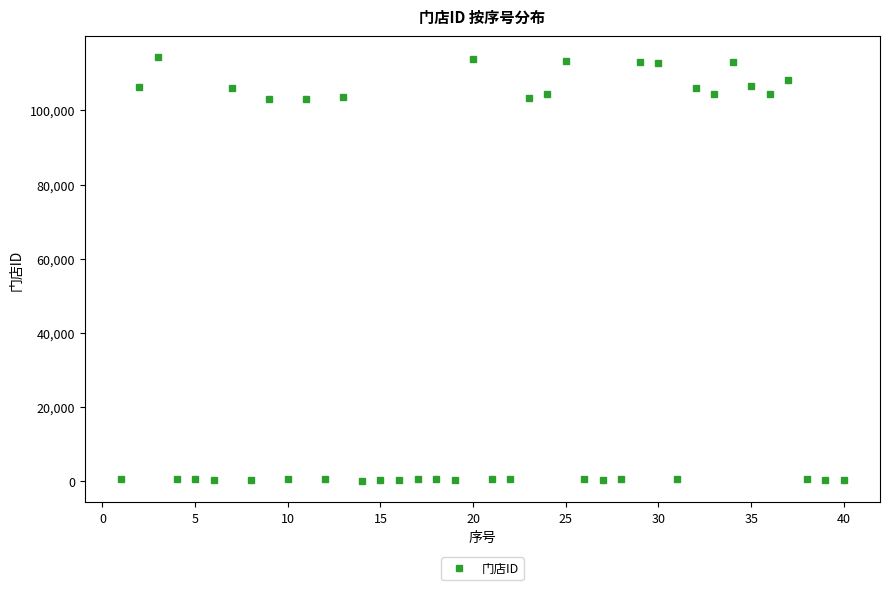

True or false: there are more than 1 points higher than both neighbors.

True